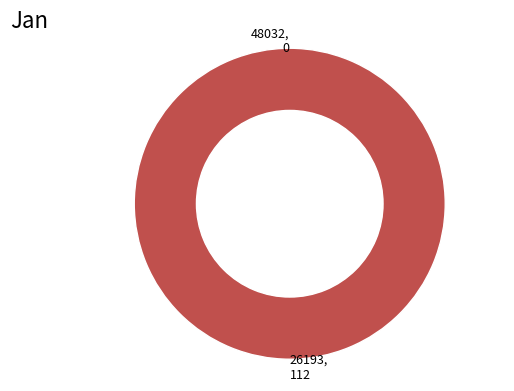

What percentage do 26193 and 48032 together represent?

100.0%